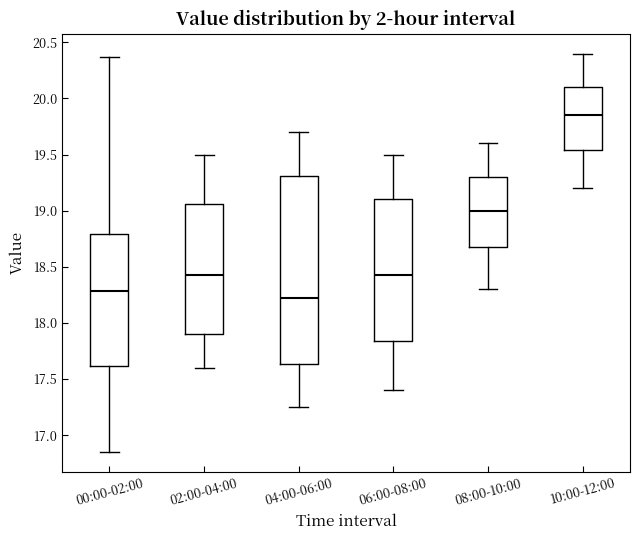

Which box has the highest median line?

10:00-12:00